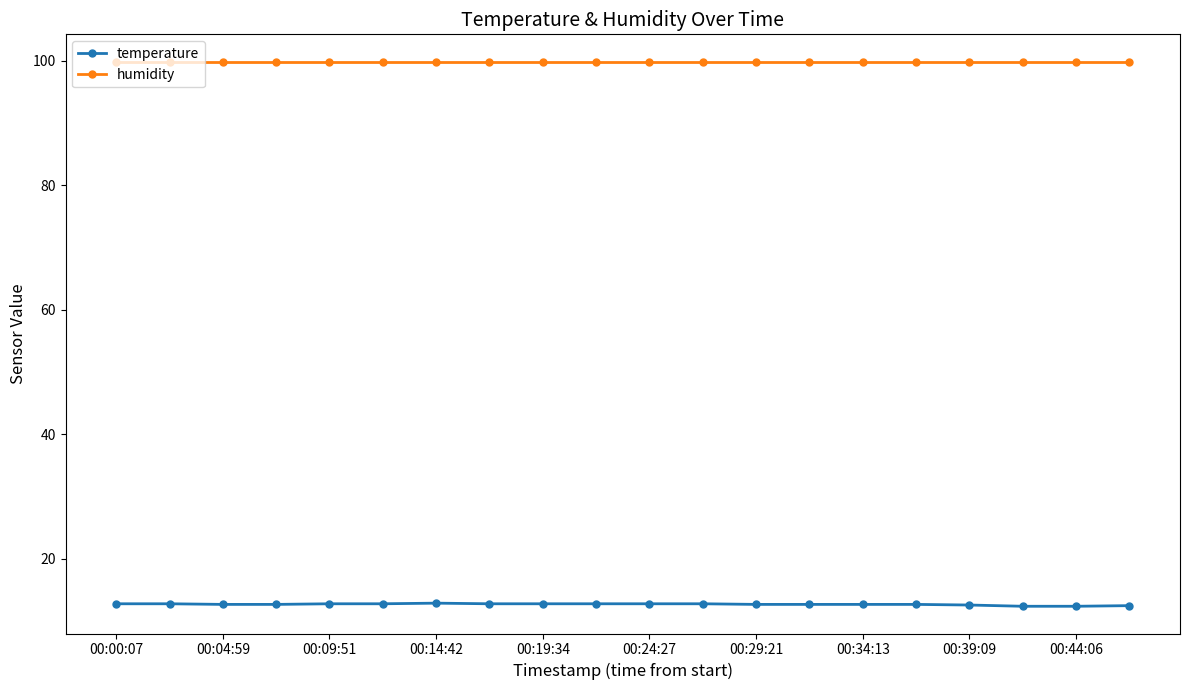

Is this an area chart (filled region under the line)?

No